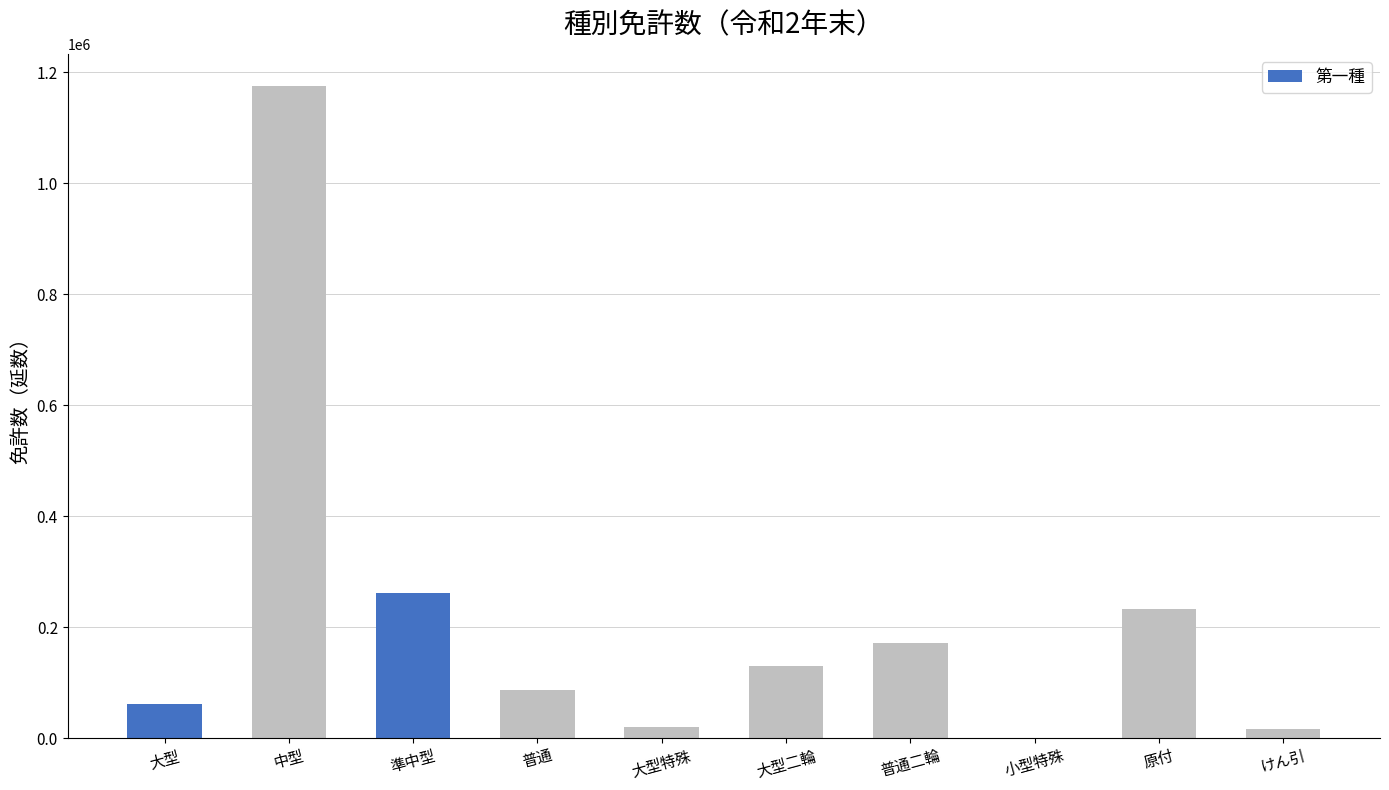

Which label corresponds to the largest value in the chart?

中型